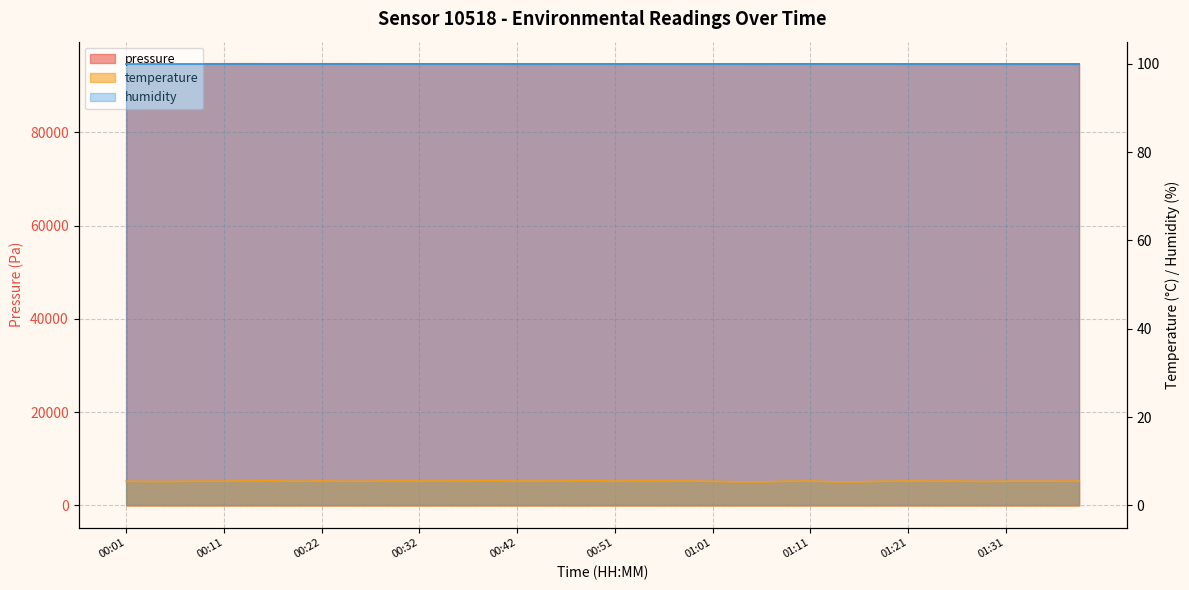

What is the difference between the maximum and minimum values in the pressure series?

56.1